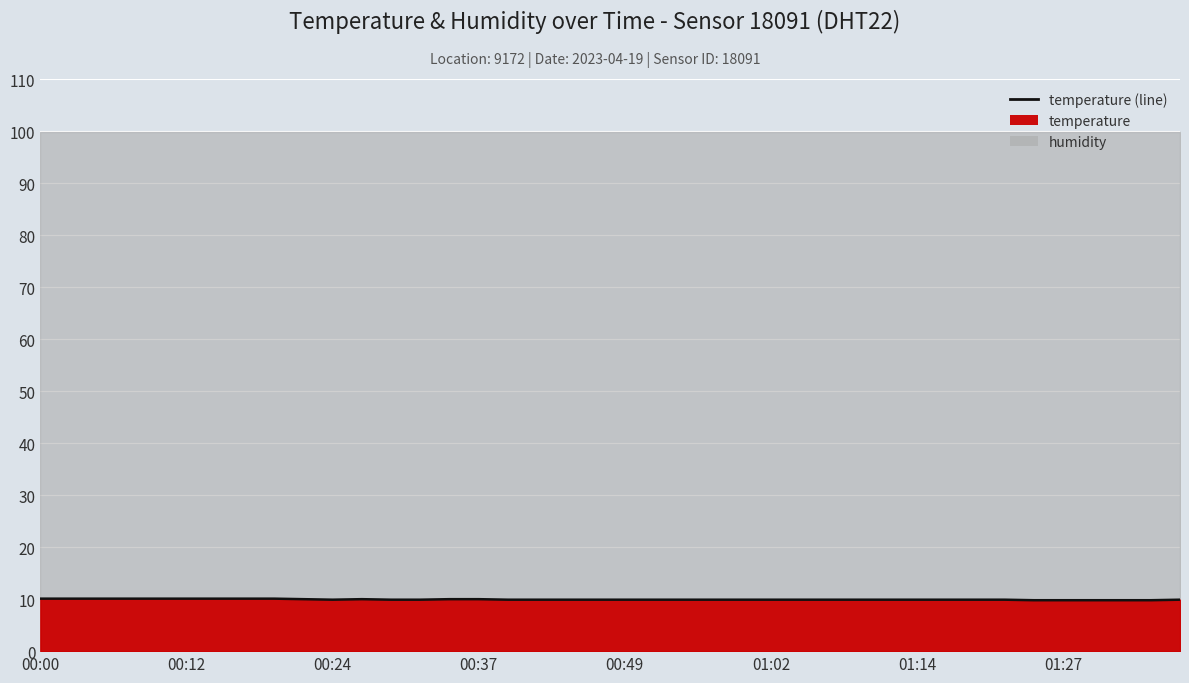

How many interior local peaks (higher than both neighbors) does the data have?

1